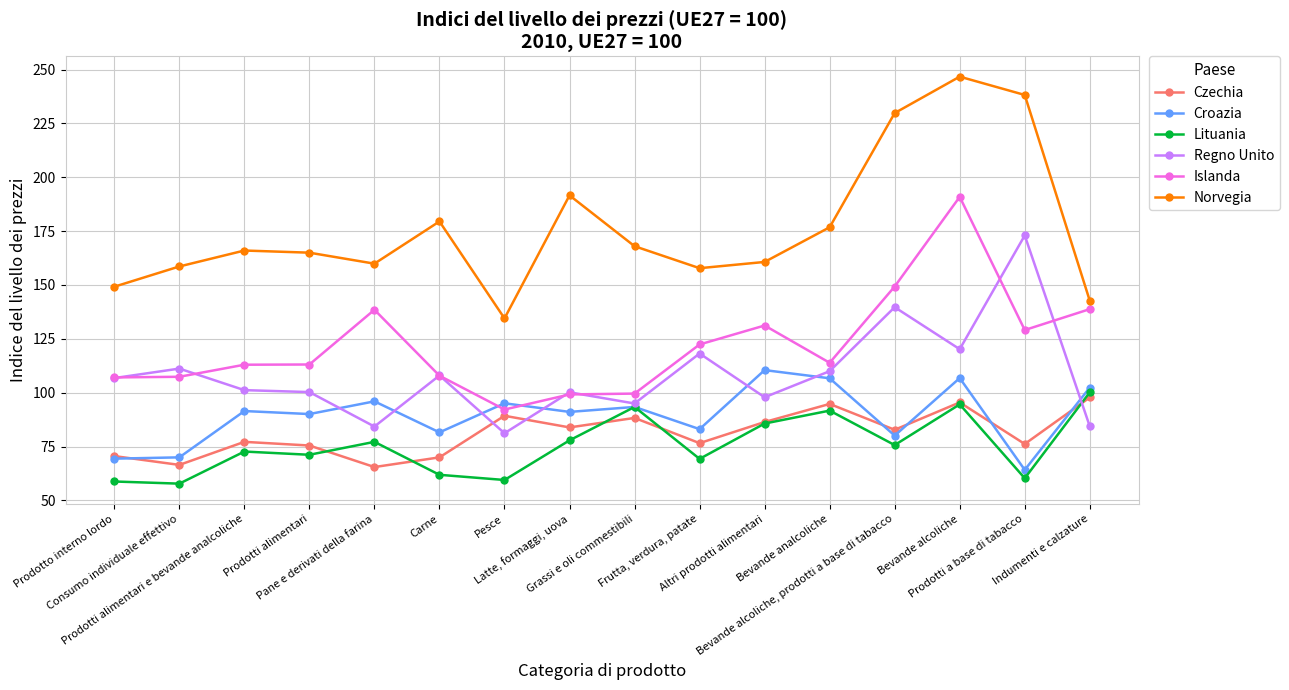

What are all the series names shown in the legend?

Czechia, Croazia, Lituania, Regno Unito, Islanda, Norvegia